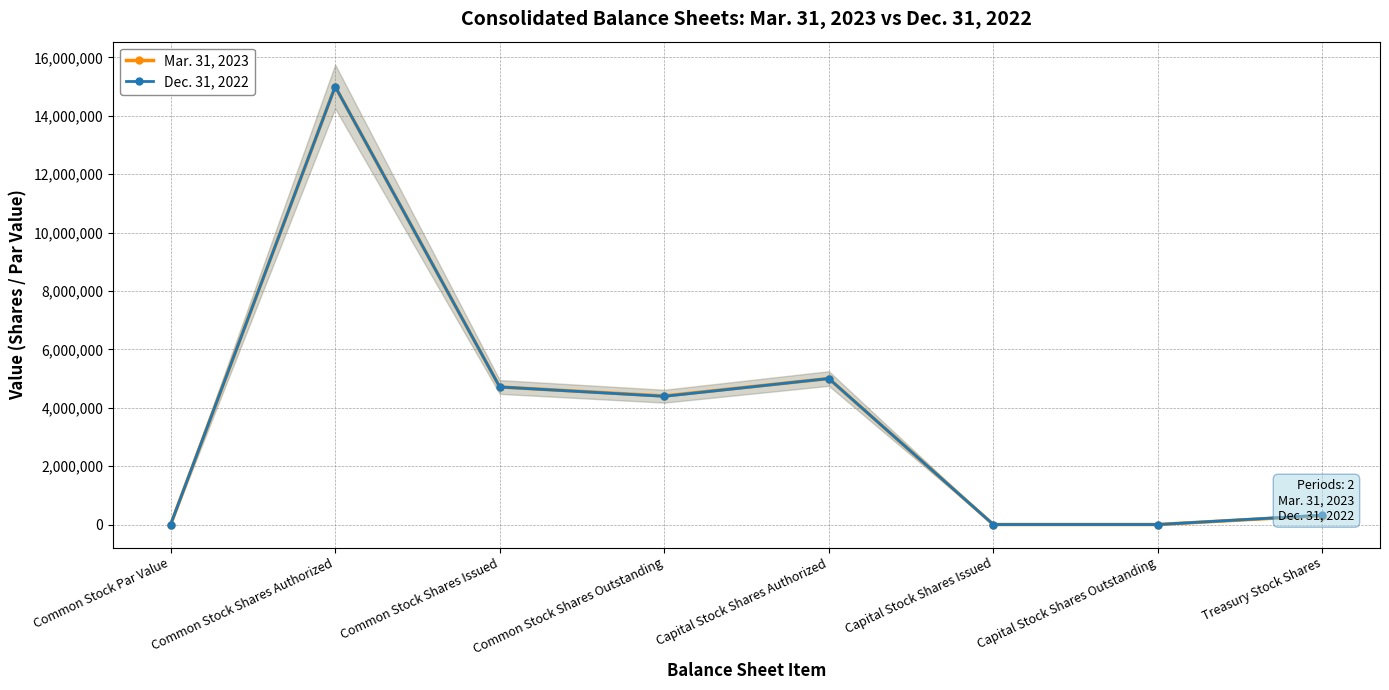

Rank the categories by Dec. 31, 2022 value from highest to lowest.

Common Stock Shares Authorized, Capital Stock Shares Authorized, Common Stock Shares Issued, Common Stock Shares Outstanding, Treasury Stock Shares, Common Stock Par Value, Capital Stock Shares Issued, Capital Stock Shares Outstanding